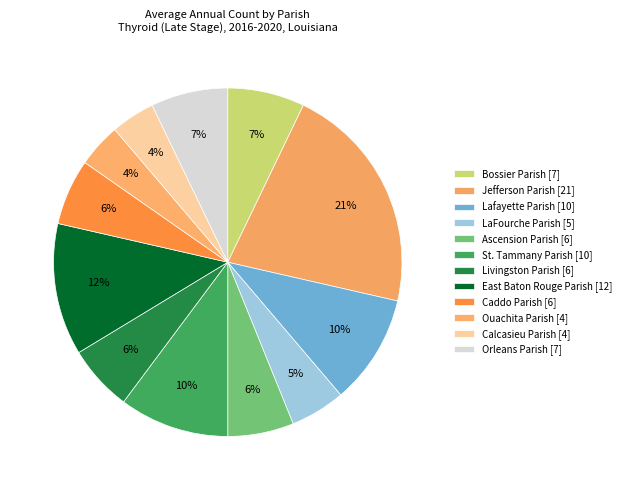

True or false: Livingston Parish accounts for 12% of the total.

False